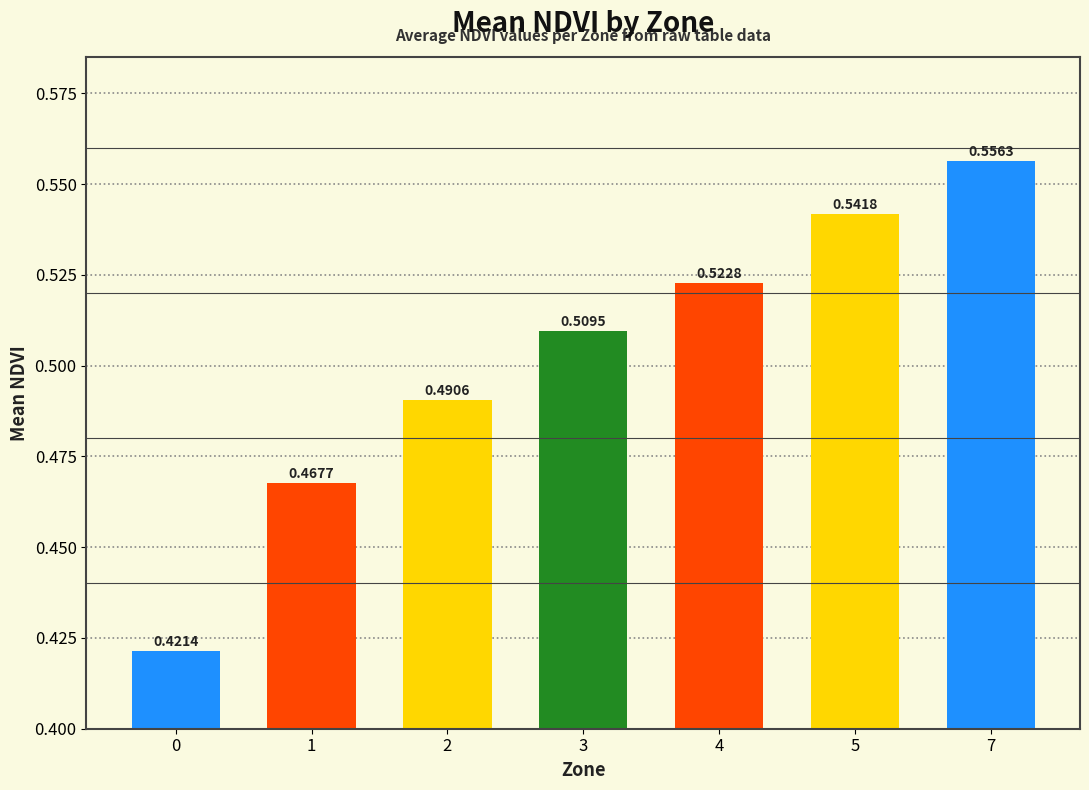

Between 2 and 0, which is larger?

2